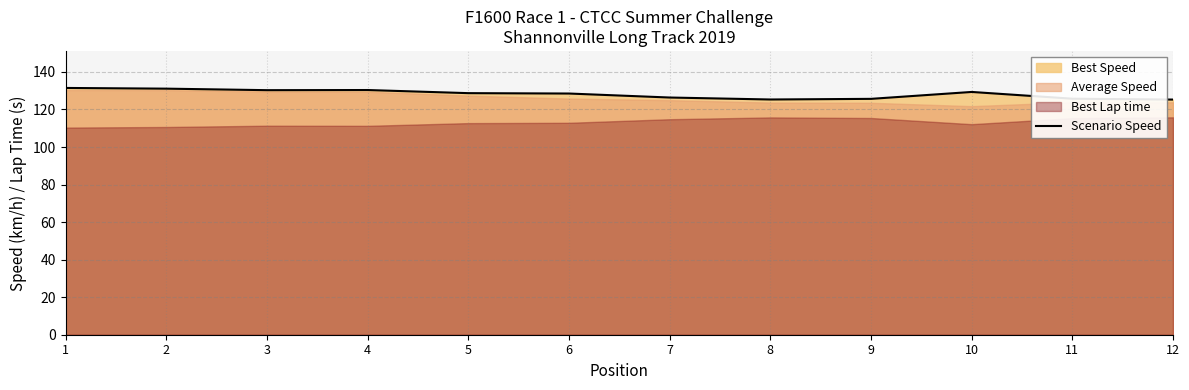

Does the chart display data point markers on the line(s)?

No